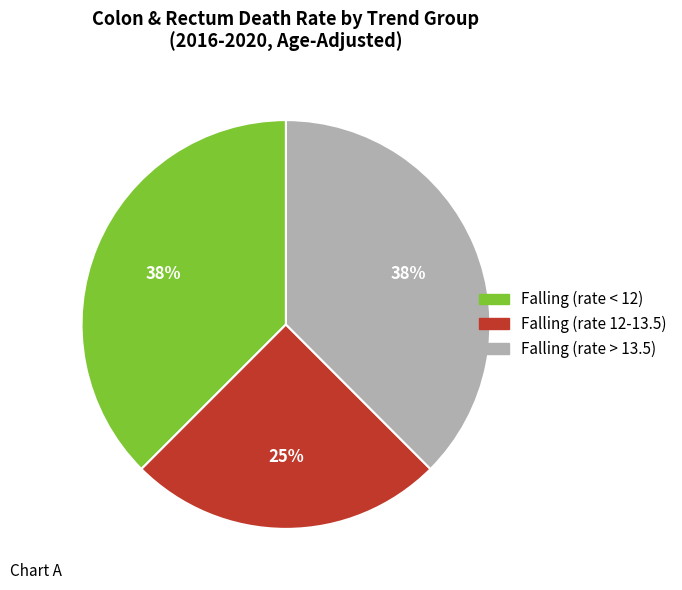

To the nearest percent, what is the average slice percentage?

33%